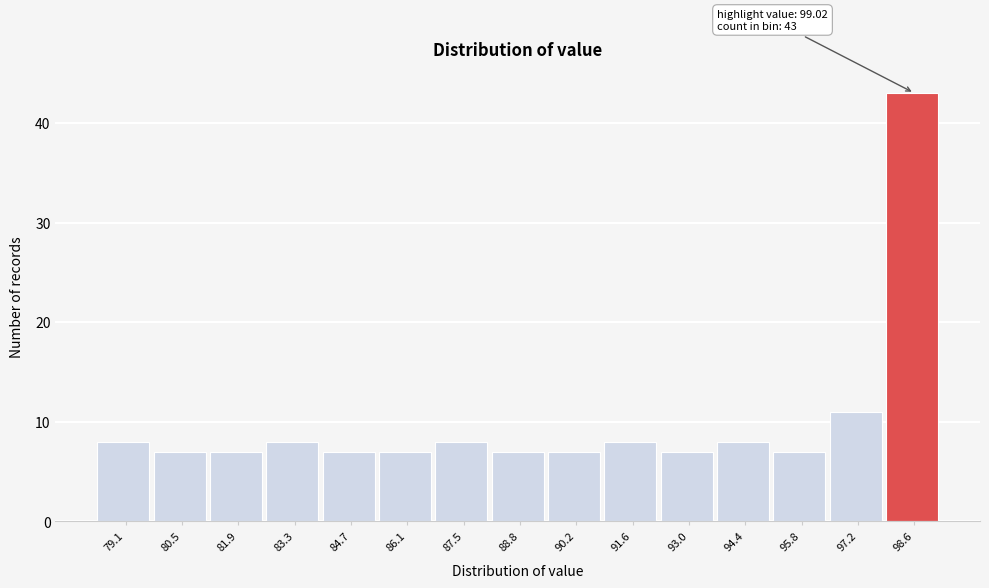

Reading right to left, transcribe all the data shown in this chart.

98.6=43	97.2=11	95.8=7	94.4=8	93.0=7	91.6=8	90.2=7	88.8=7	87.5=8	86.1=7	84.7=7	83.3=8	81.9=7	80.5=7	79.1=8